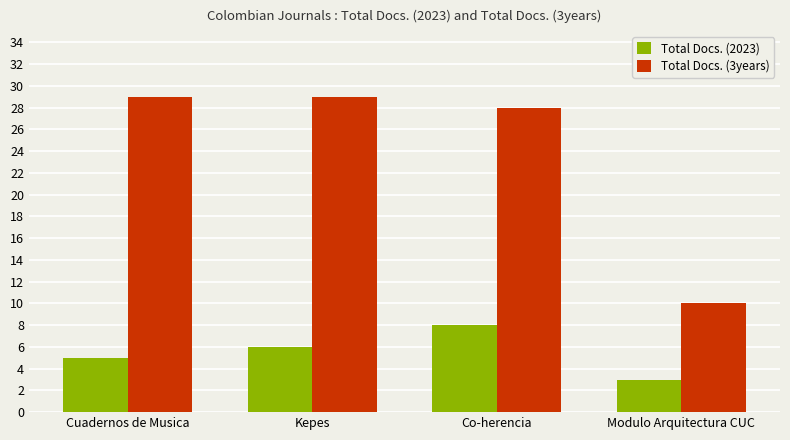

Reading left to right, what are all the values shown in this chart?

Total Docs. (2023): Cuadernos de Musica=5	Kepes=6	Co-herencia=8	Modulo Arquitectura CUC=3
Total Docs. (3years): Cuadernos de Musica=29	Kepes=29	Co-herencia=28	Modulo Arquitectura CUC=10